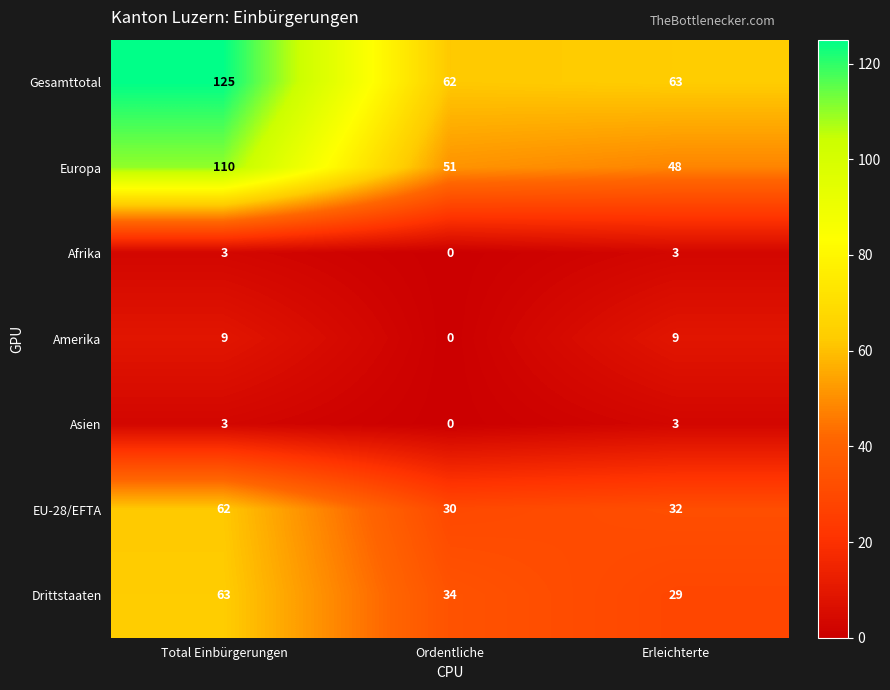

Reading right to left, what are all the values shown in this chart?

Gesamttotal: 63	62	125
Europa: 48	51	110
Afrika: 3	0	3
Amerika: 9	0	9
Asien: 3	0	3
EU-28/EFTA: 32	30	62
Drittstaaten: 29	34	63